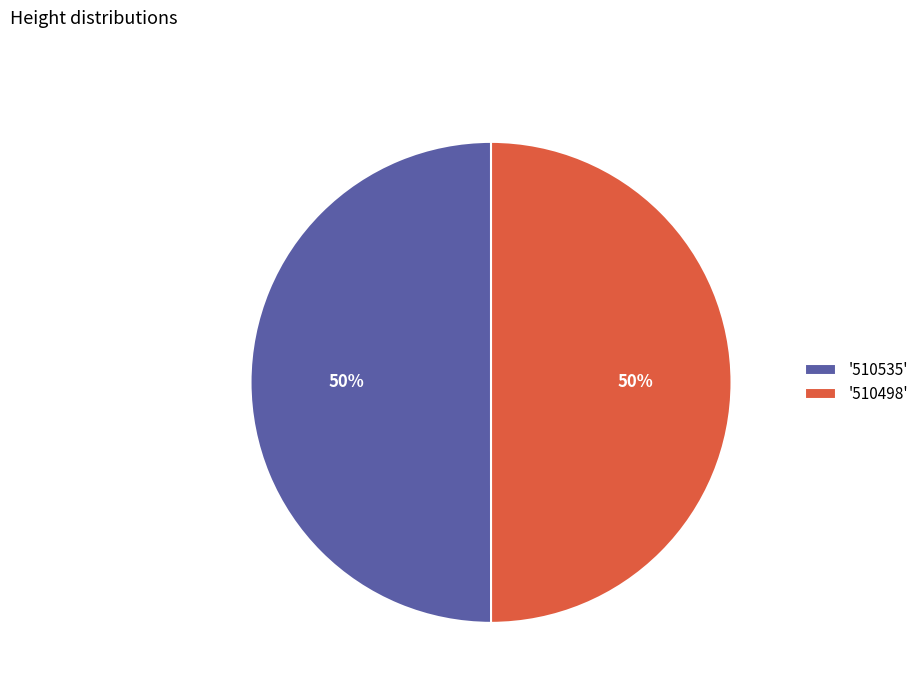

How many slices are in this pie chart?

2